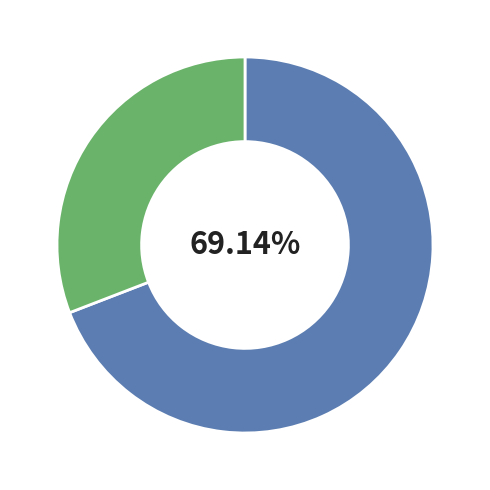

Is there a majority slice in this chart?

Yes